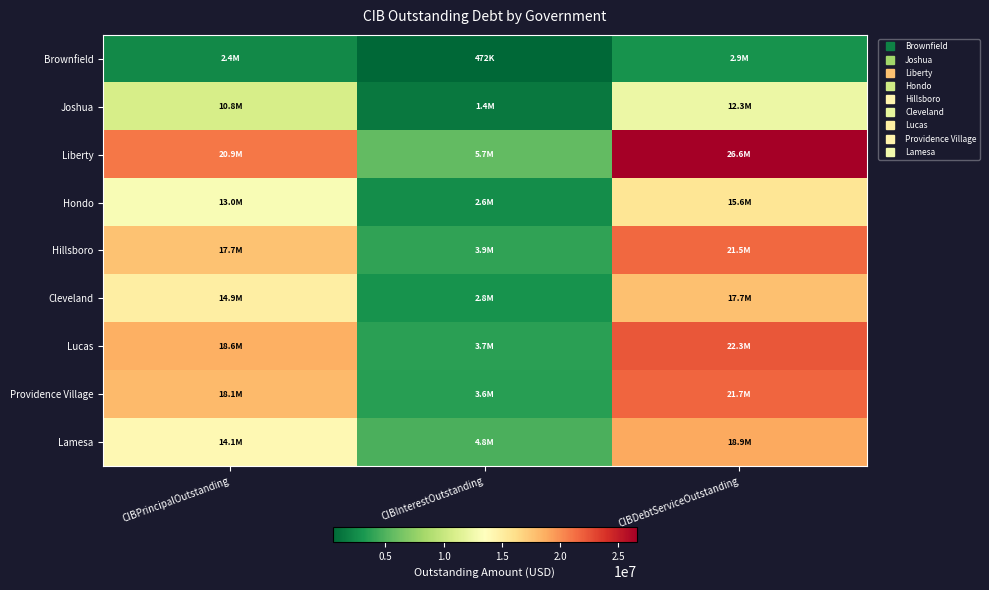

What is the difference between the highest and lowest values at CIBDebtServiceOutstanding?

23744980.1